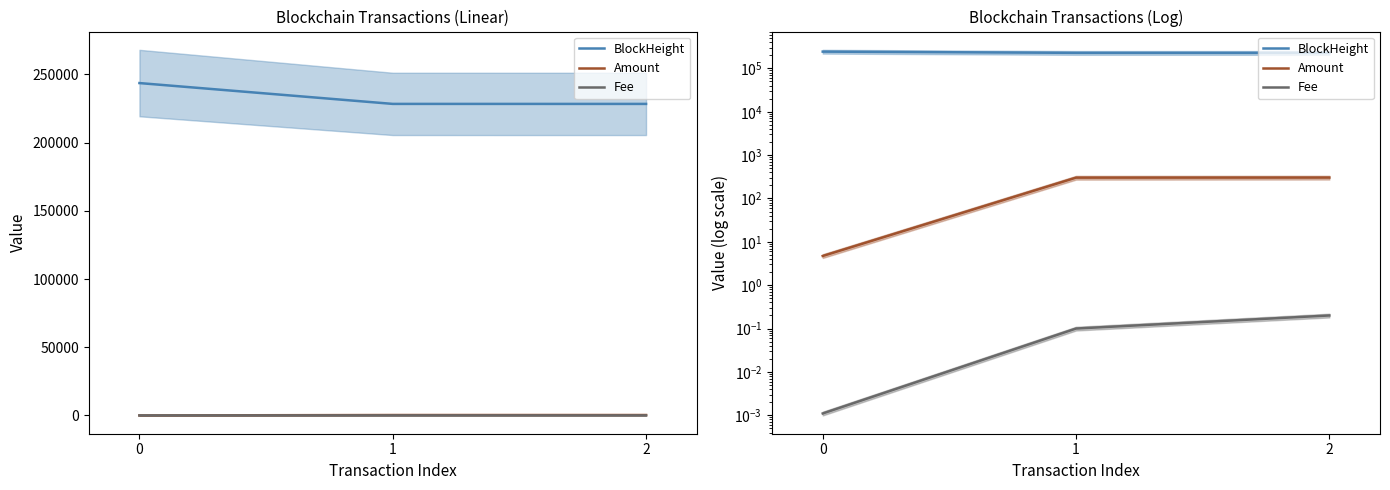

What are all the series names shown in the legend?

BlockHeight, Amount, Fee